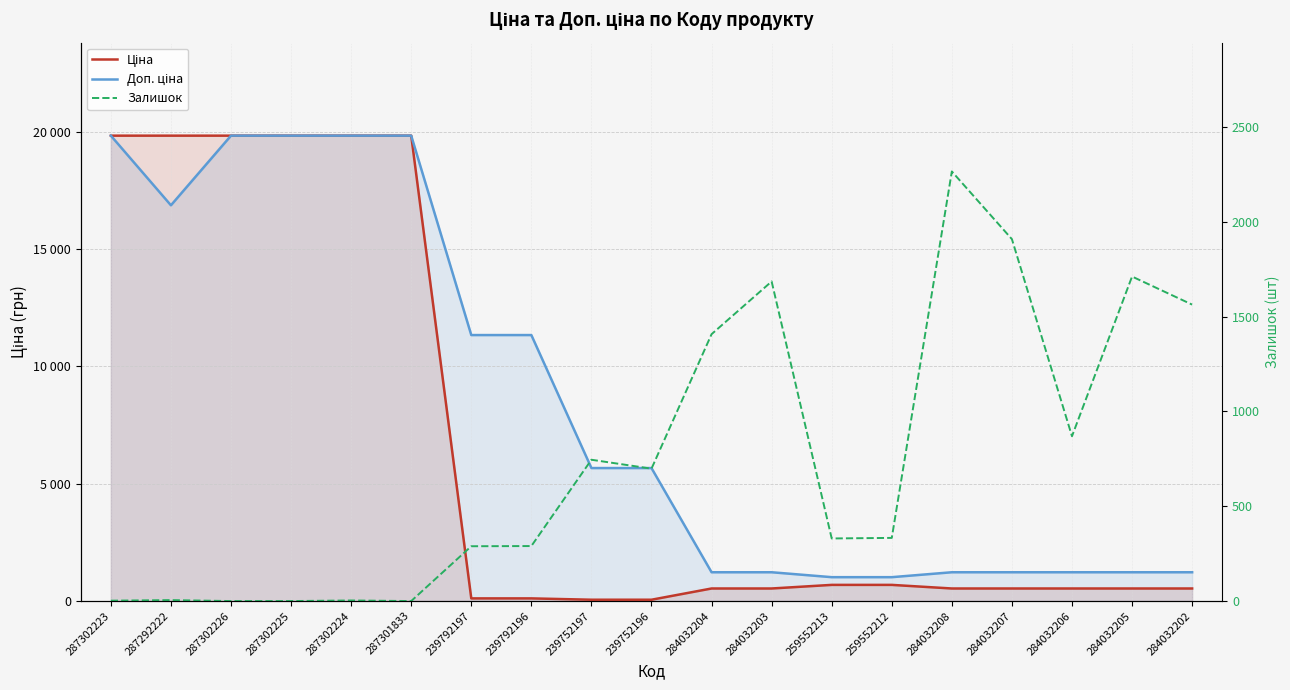

True or false: Доп. ціна and Ціна cross at least once.

False